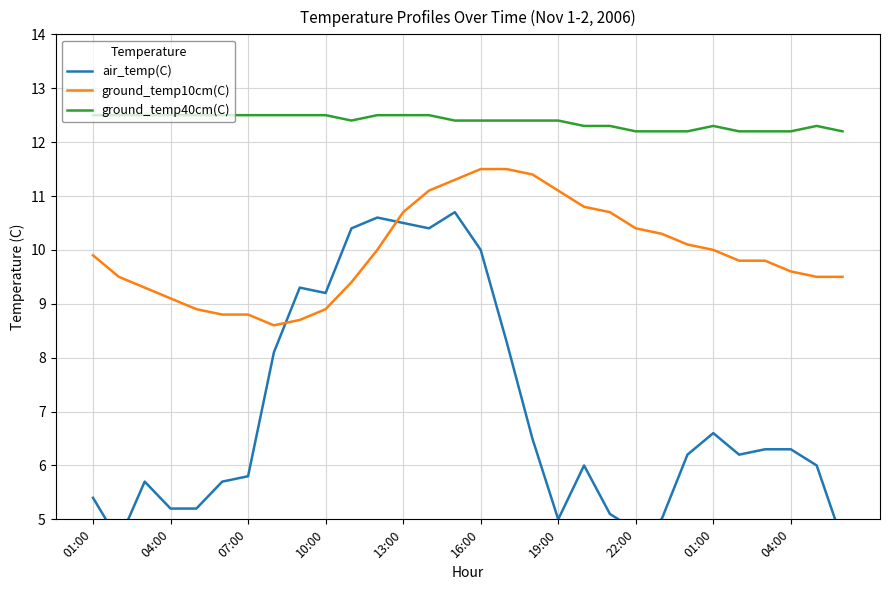

Where is ground_temp40cm(C) nearest to the value 12?

22:00